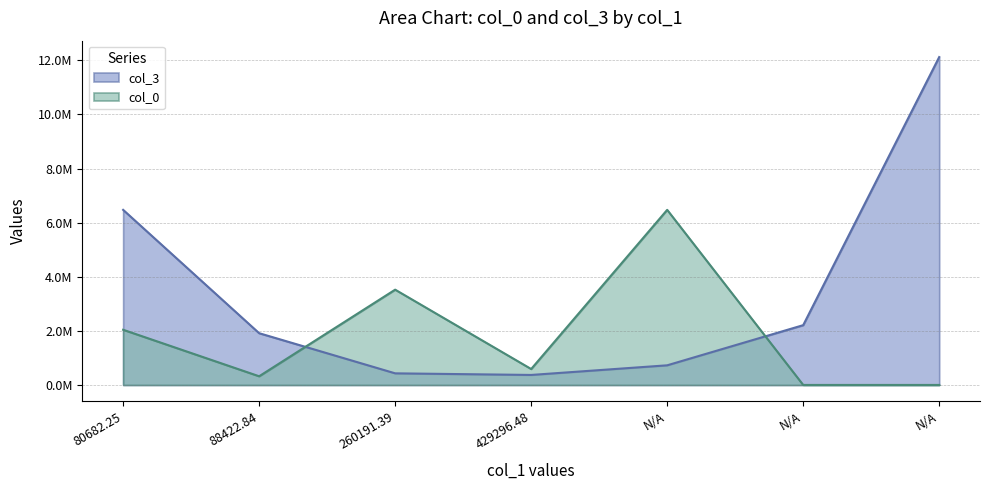

Where is the first local maximum for col_0?

260191.39